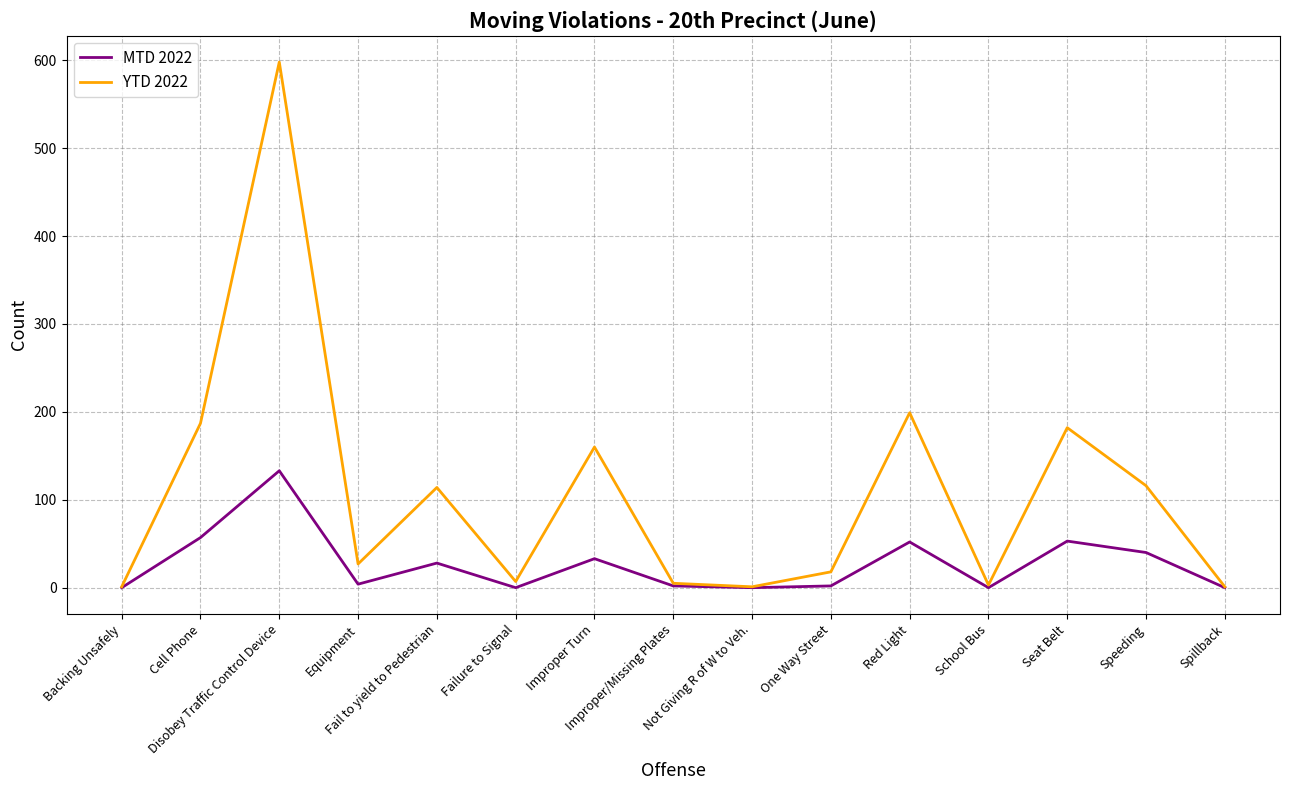

List the series in order of their overall mean, lowest first.

MTD 2022, YTD 2022